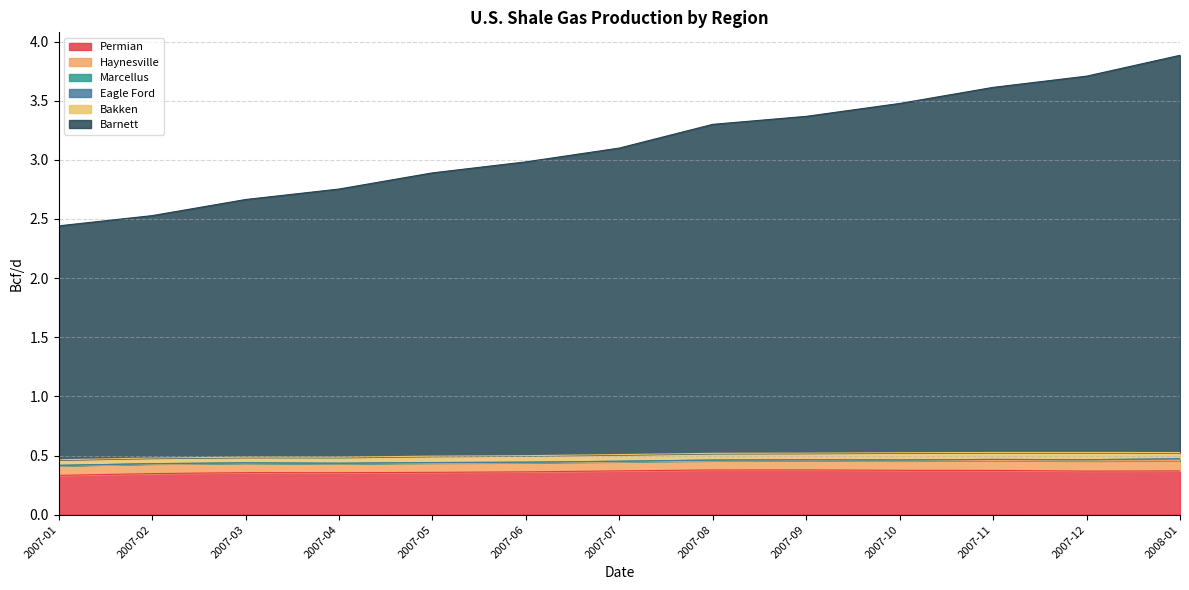

What is the spread (max minus min) of values at 2007-09?

2.8